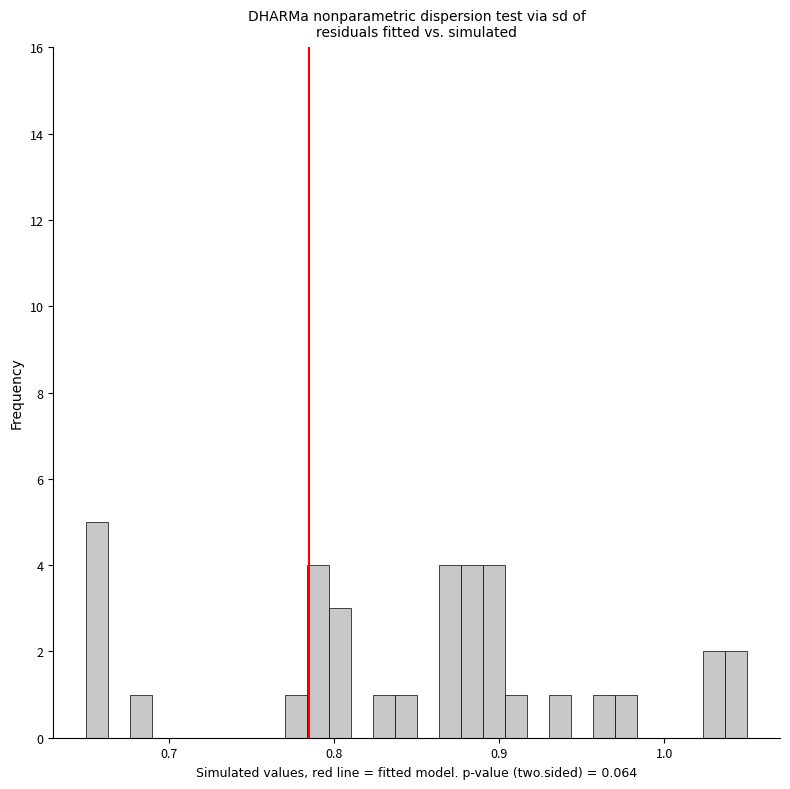

Read against the x-axis, roughly where is the centre of the tallest bar?

0.66